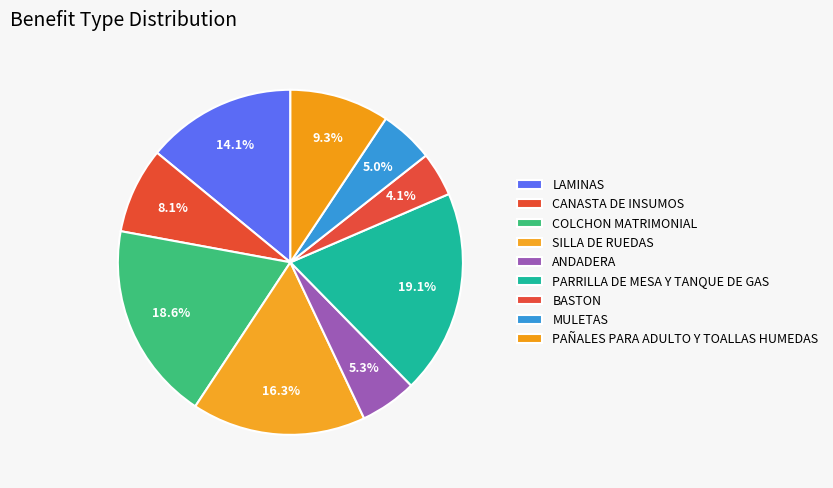

What is the change in value from COLCHON MATRIMONIAL to ANDADERA?

-2428.0